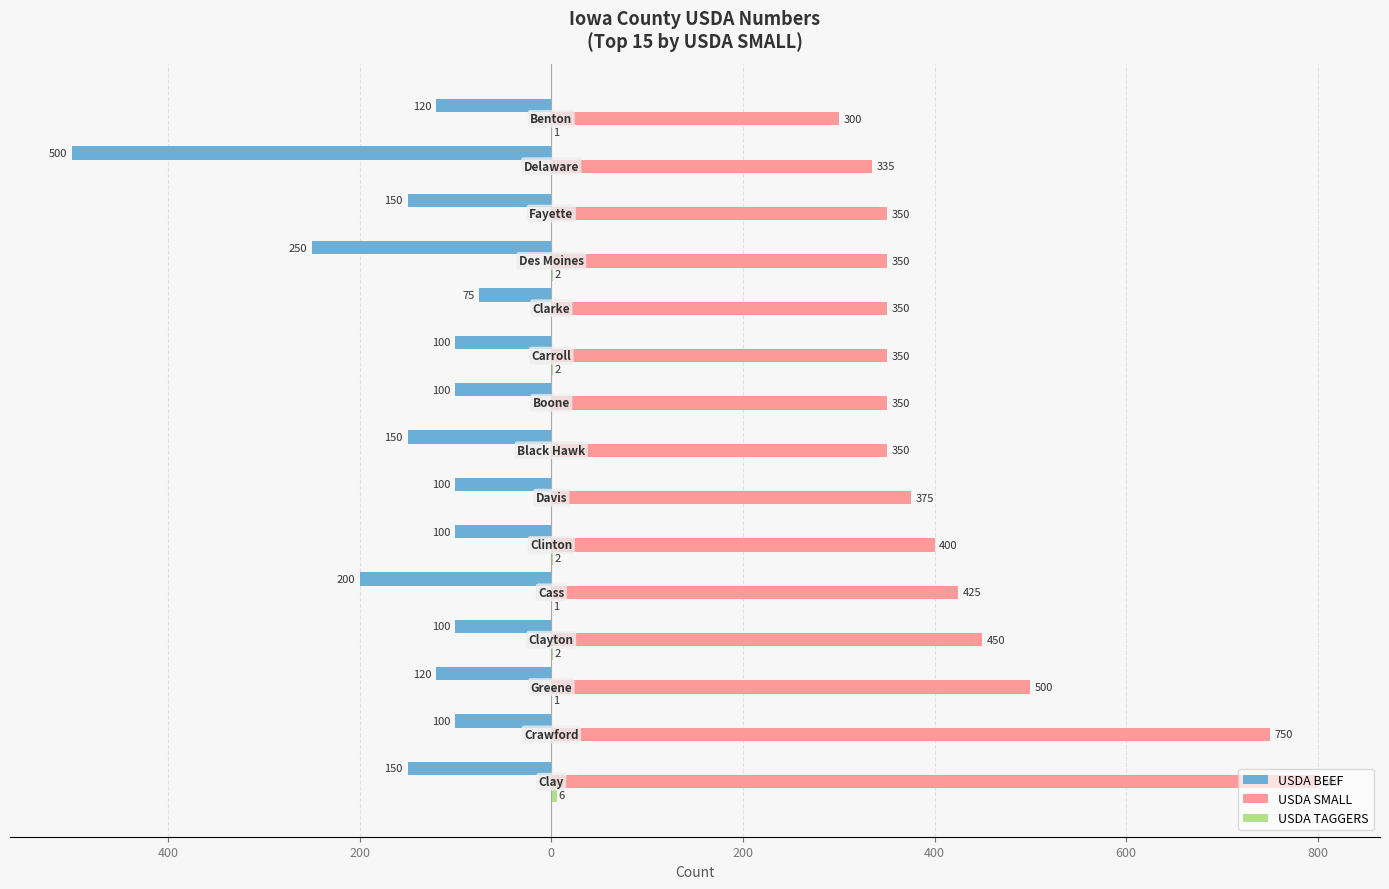

How many data points in USDA SMALL are less than 350?

2